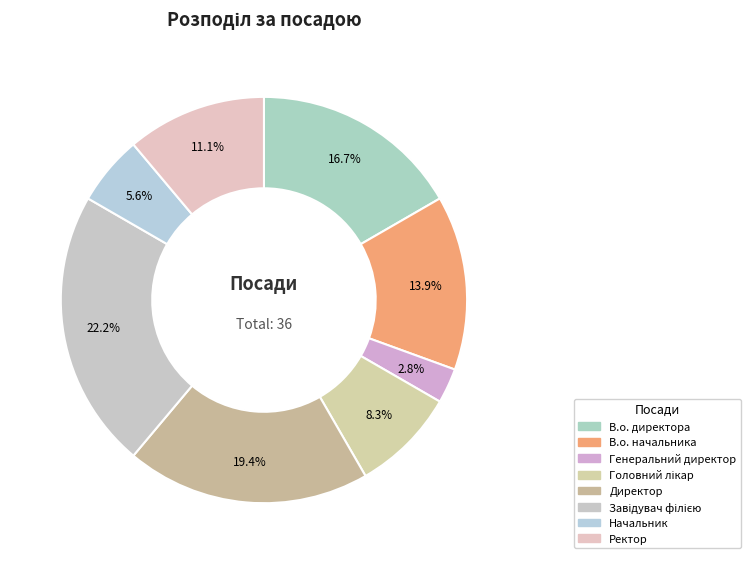

How many slices are in this pie chart?

8